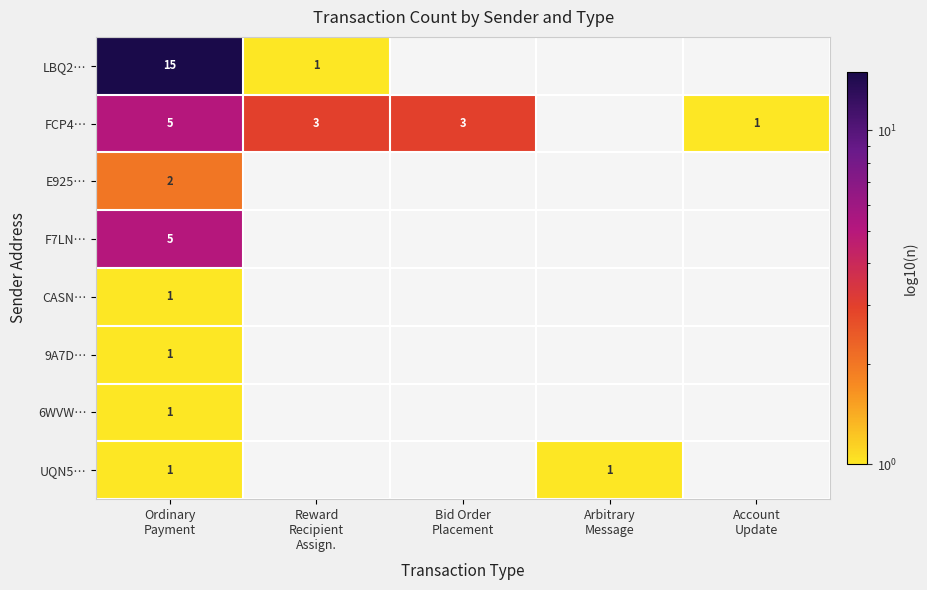

Rank the series by their maximum value, from highest to lowest.

LBQ2…, FCP4…, F7LN…, E925…, CASN…, 9A7D…, 6WVW…, UQN5…